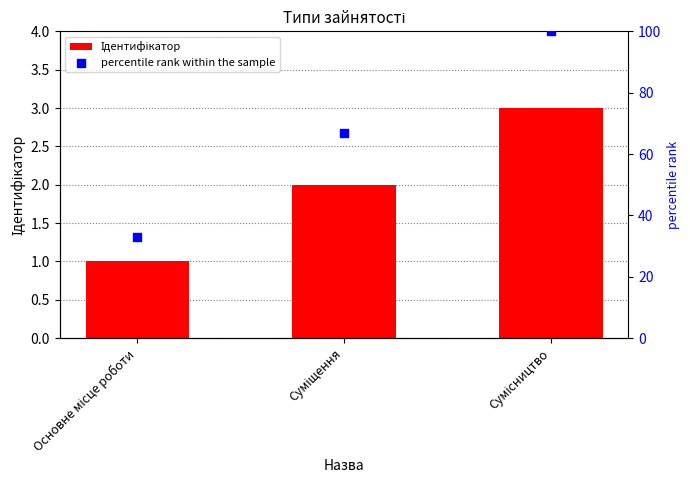

What are all the series names shown in the legend?

Ідентифікатор, percentile rank within the sample